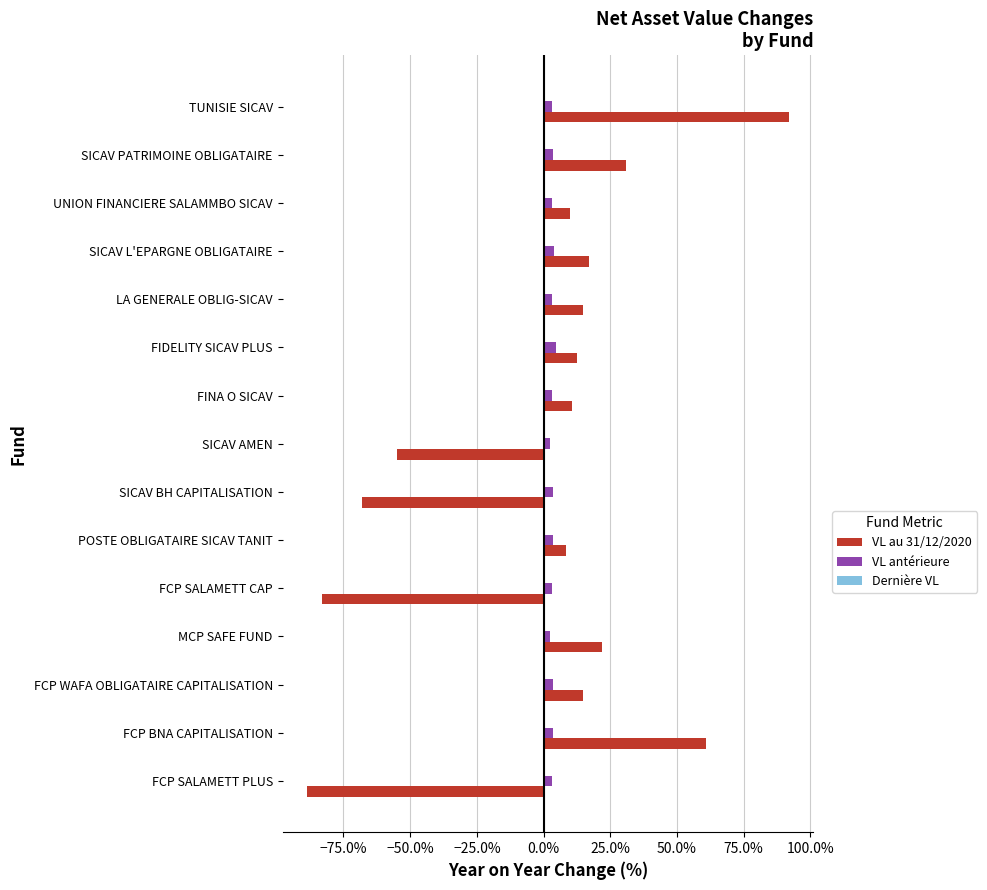

At which category is the sum across all series the highest?

TUNISIE SICAV